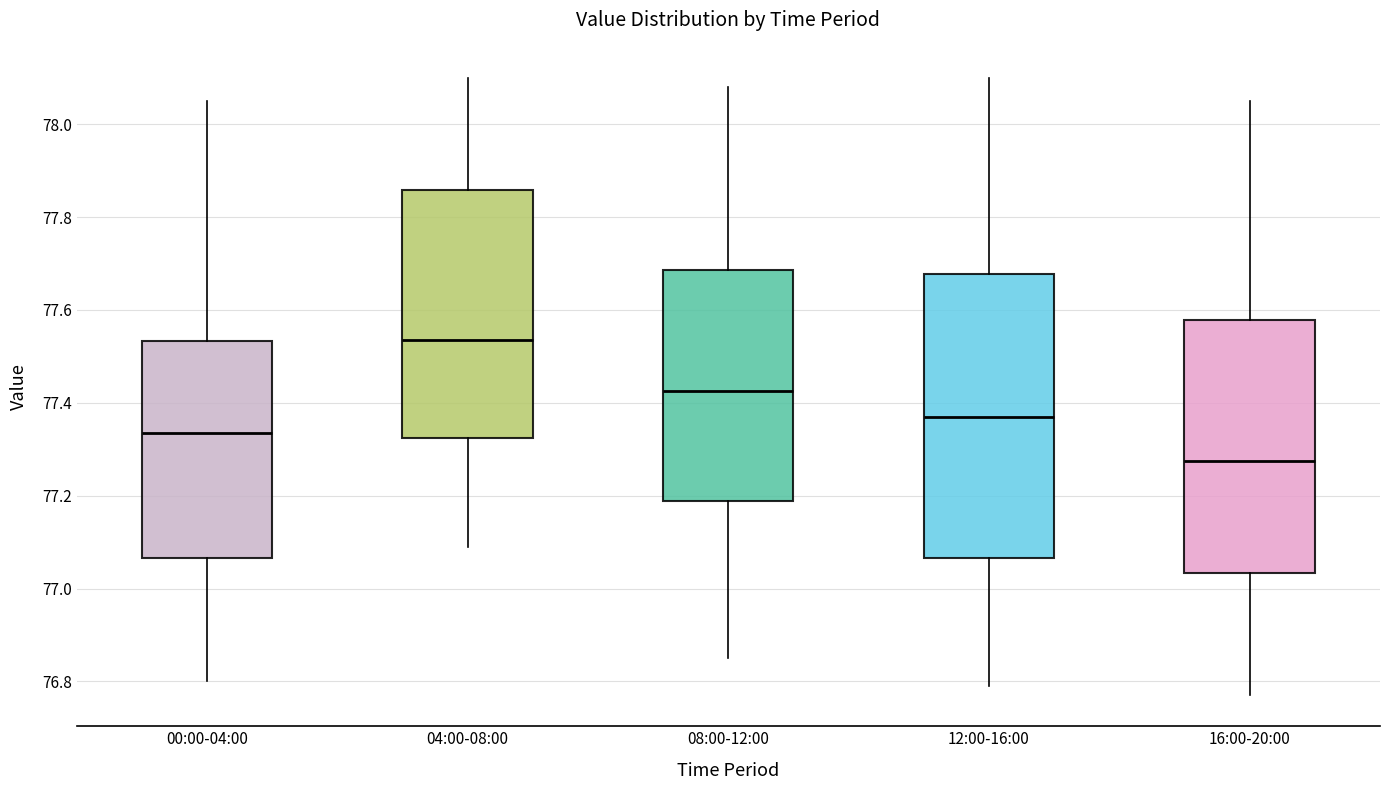

Which box's median line is the lowest?

16:00-20:00